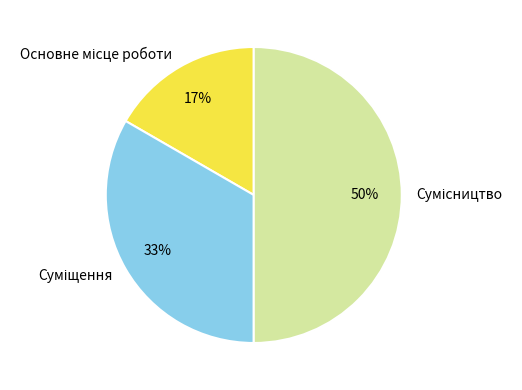

To the nearest percent, what is the average slice percentage?

33%